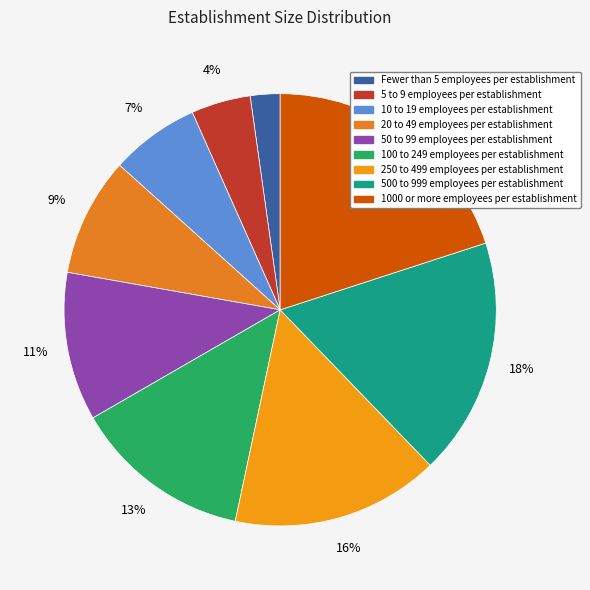

What percentage is the 250 to 499 employees per establishment slice, to the nearest percent?

16%